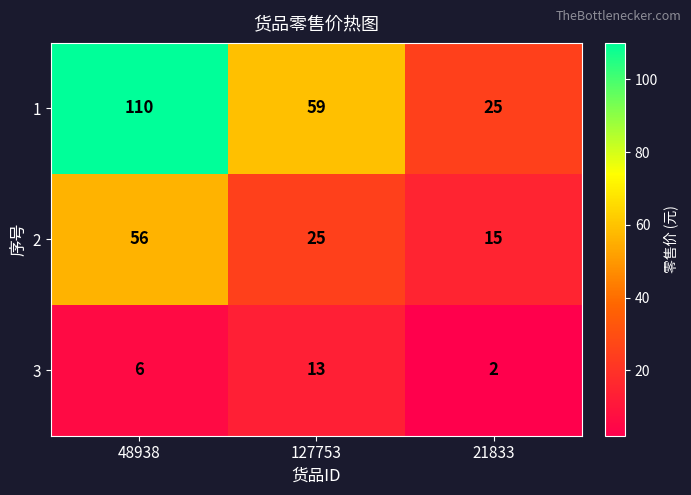

How many 1 values are between 25 and 110?

3